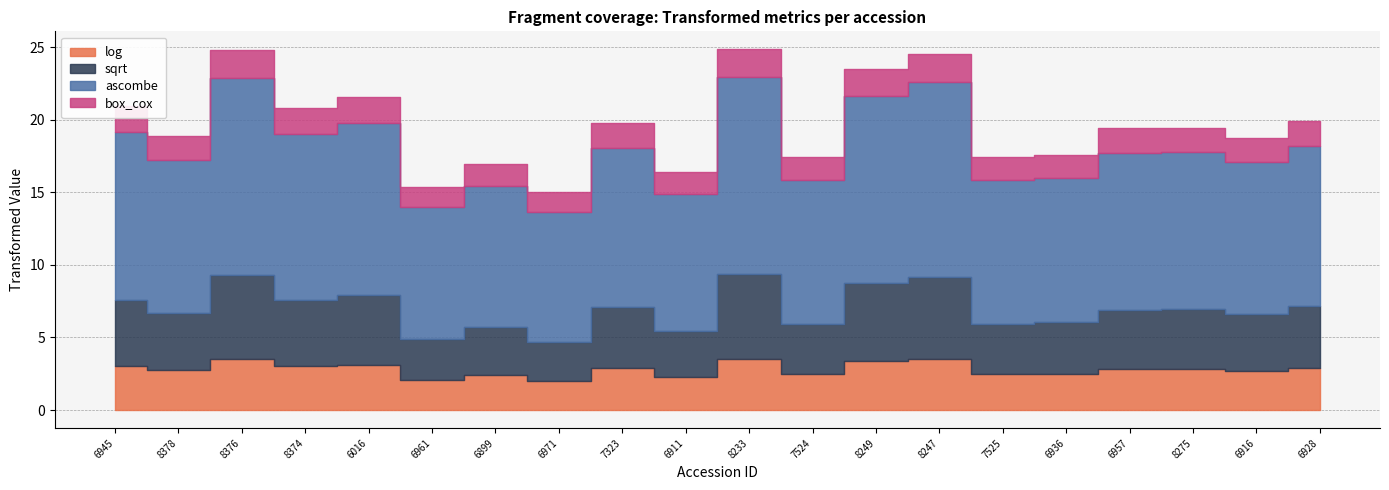

What is the label of the 15th point from the left?

7525